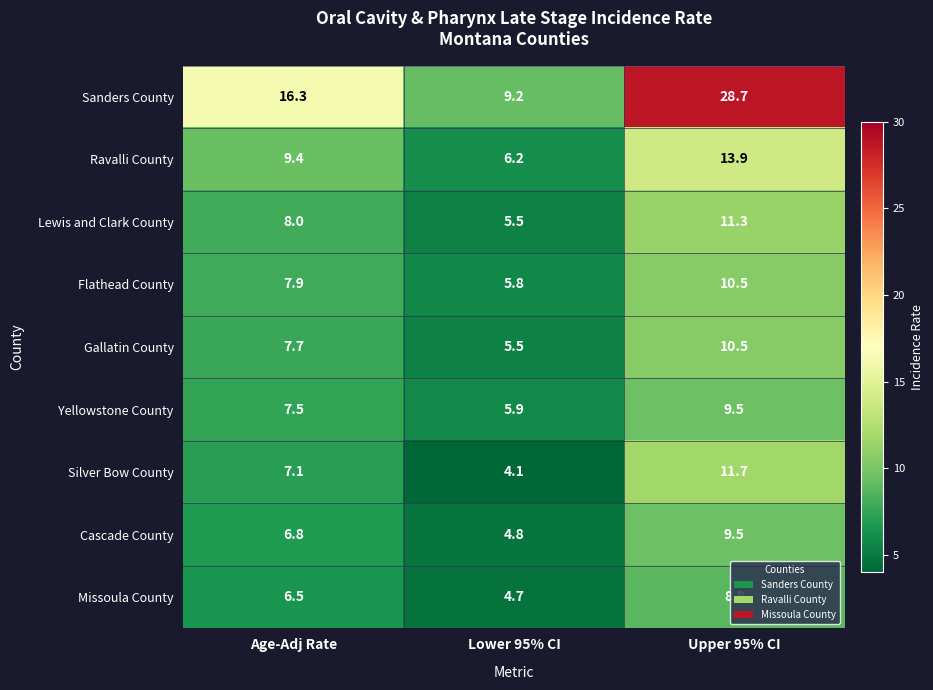

How many categories are shown in the chart?

3